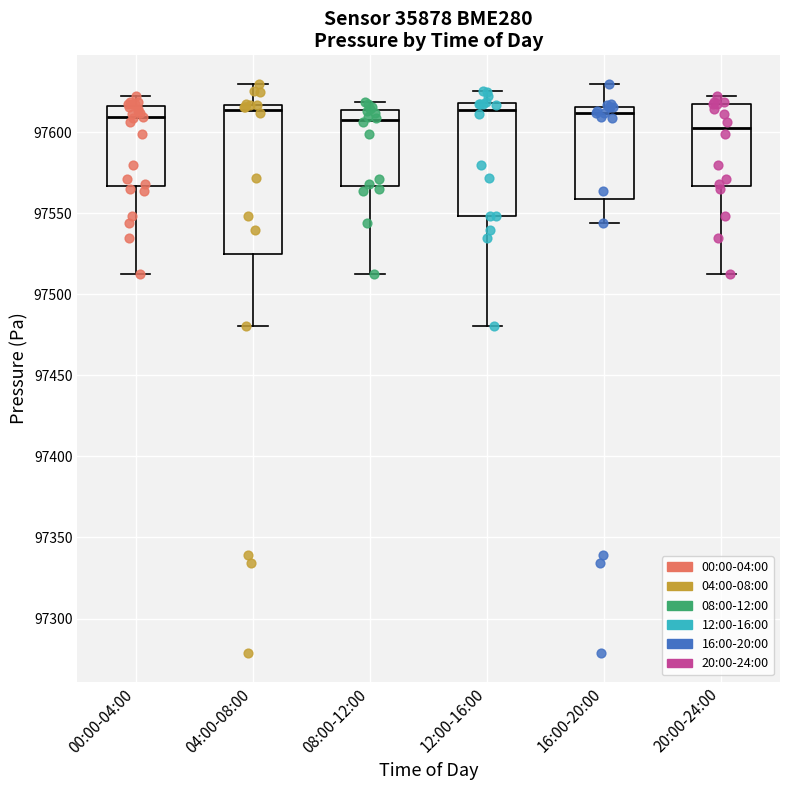

Which box is the tallest, from its lower edge to its upper edge?

04:00-08:00